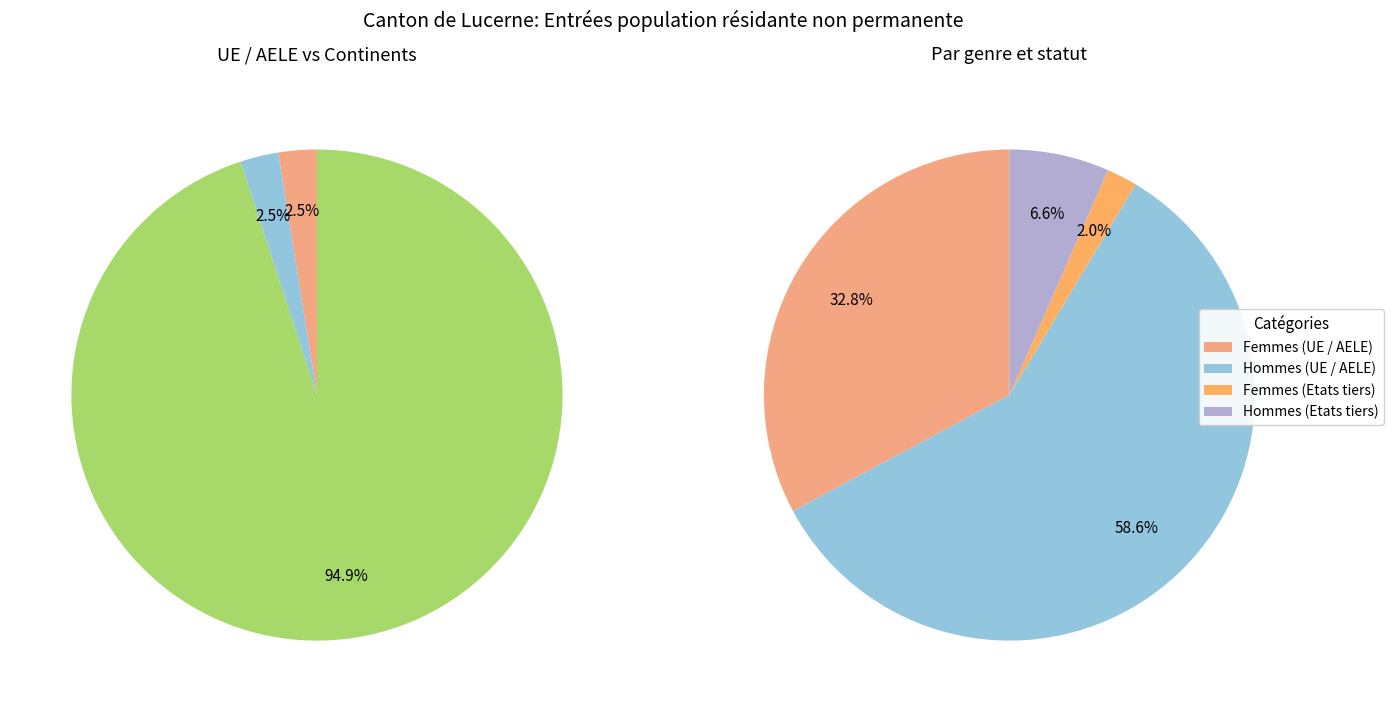

True or false: Europe accounts for 99% of the total.

False